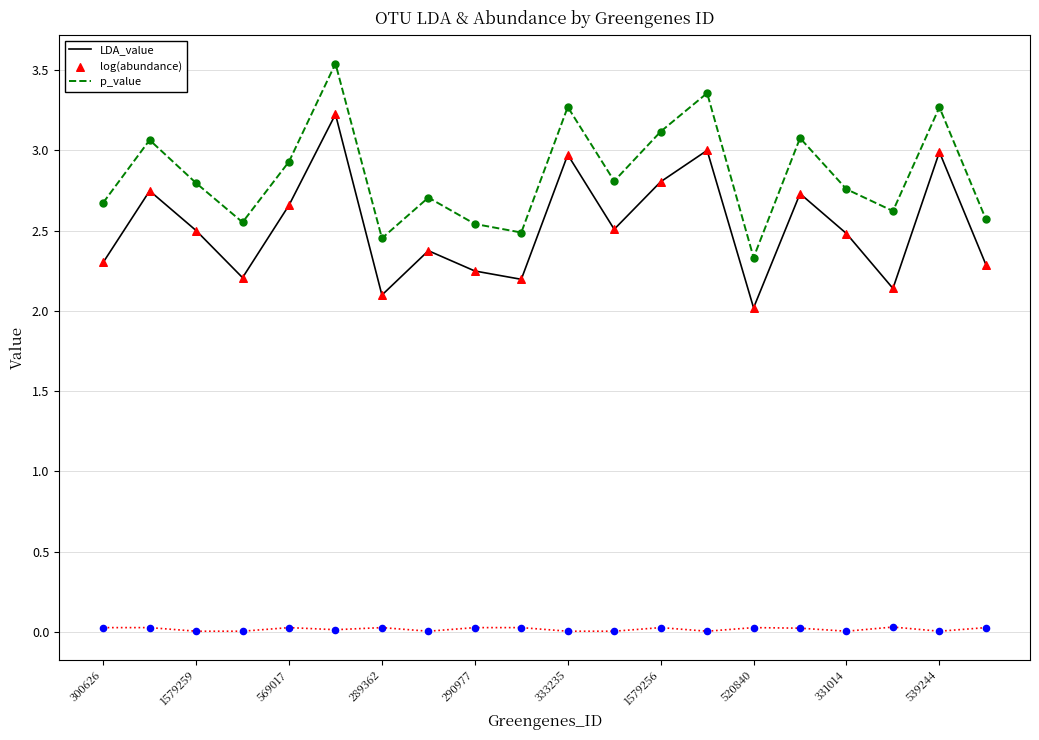

True or false: LDA_value and log(abundance) intersect in this chart.

False